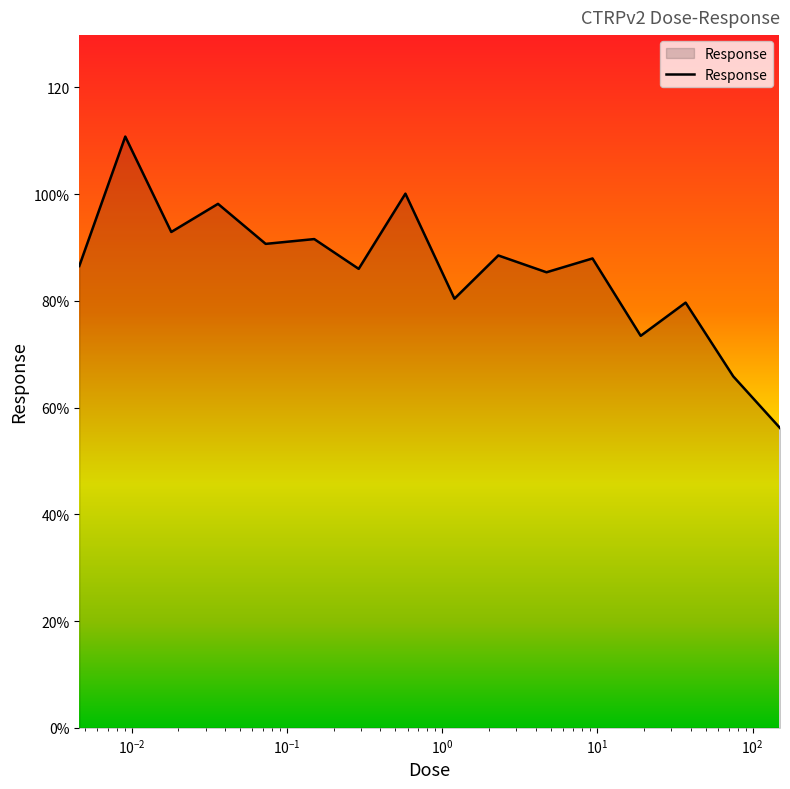

Which label corresponds to the largest value in the chart?

0.0091